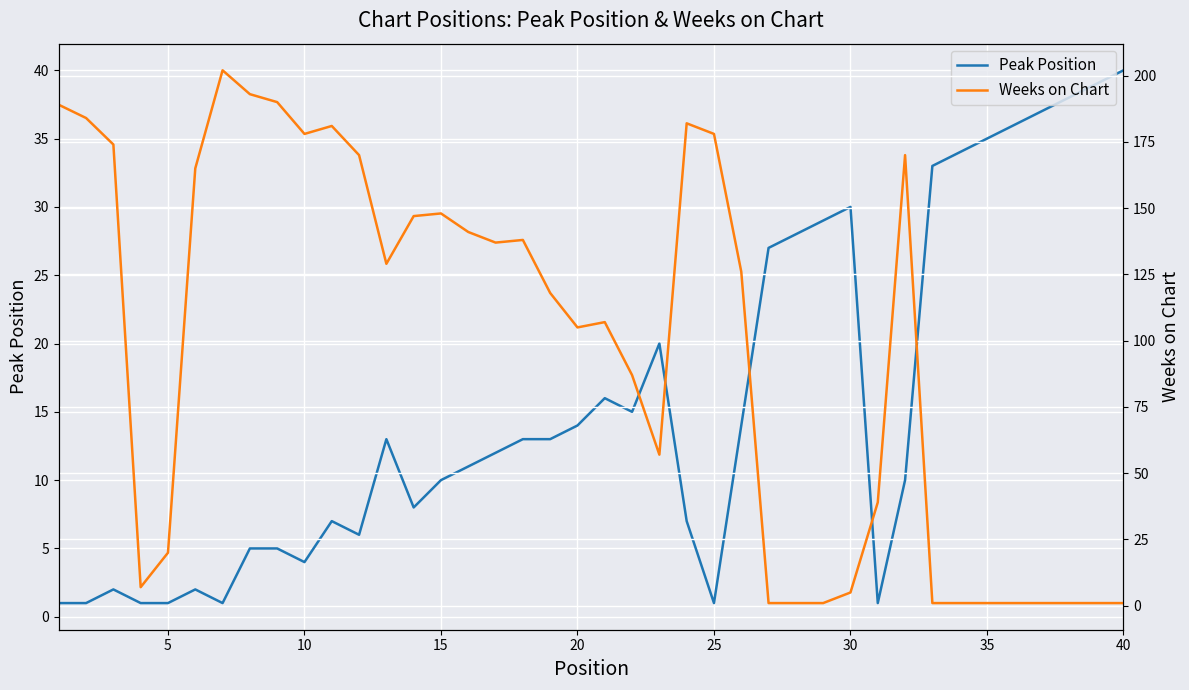

Is it true that Peak Position equals 10 at 15?

True